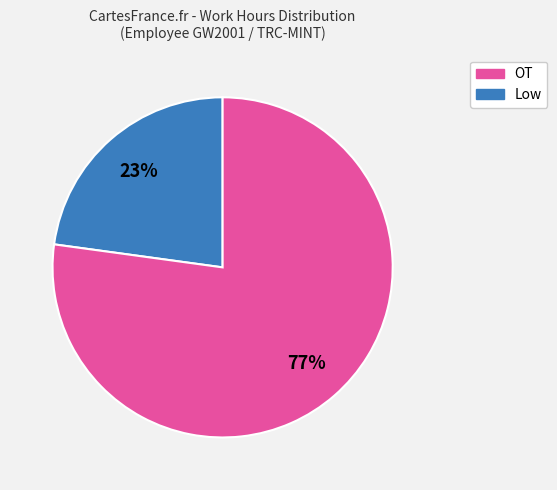

Count the number of slices in the pie.

2